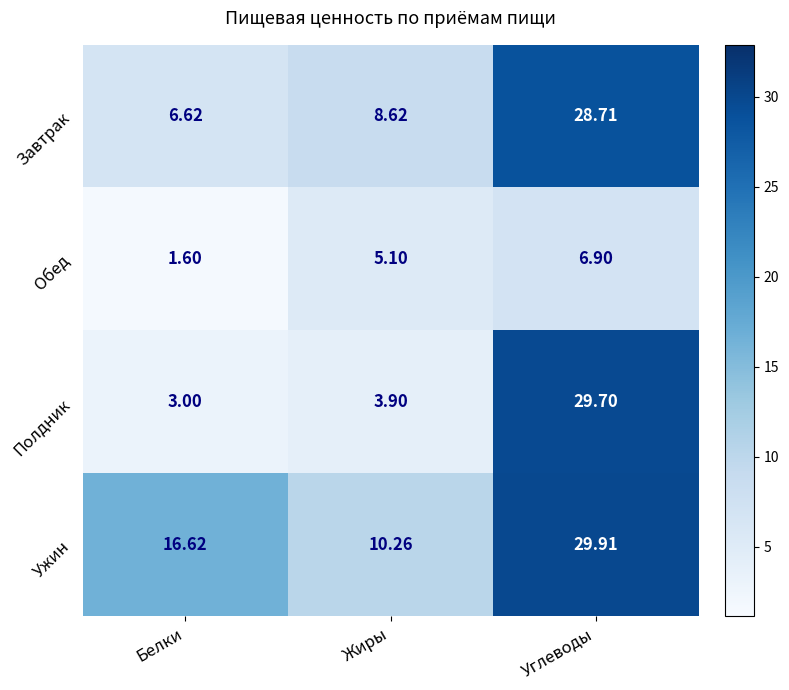

Which category has the lowest value across all series?

Белки